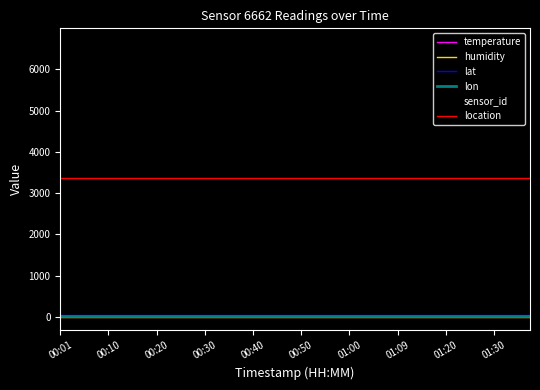

True or false: lon and location intersect in this chart.

False